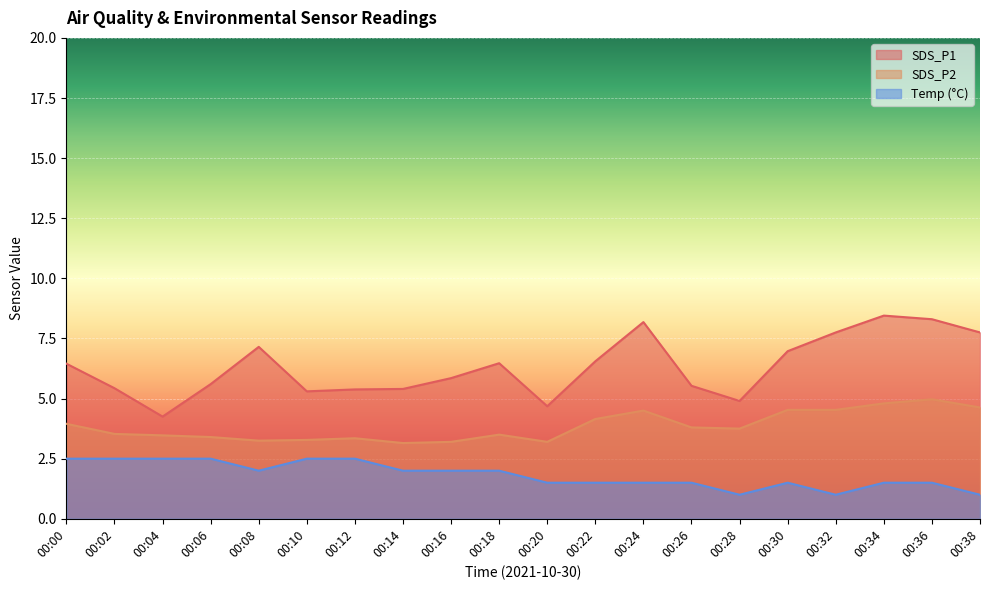

The value of SDS_P2 at 00:34 is 3.4. True or false?

False